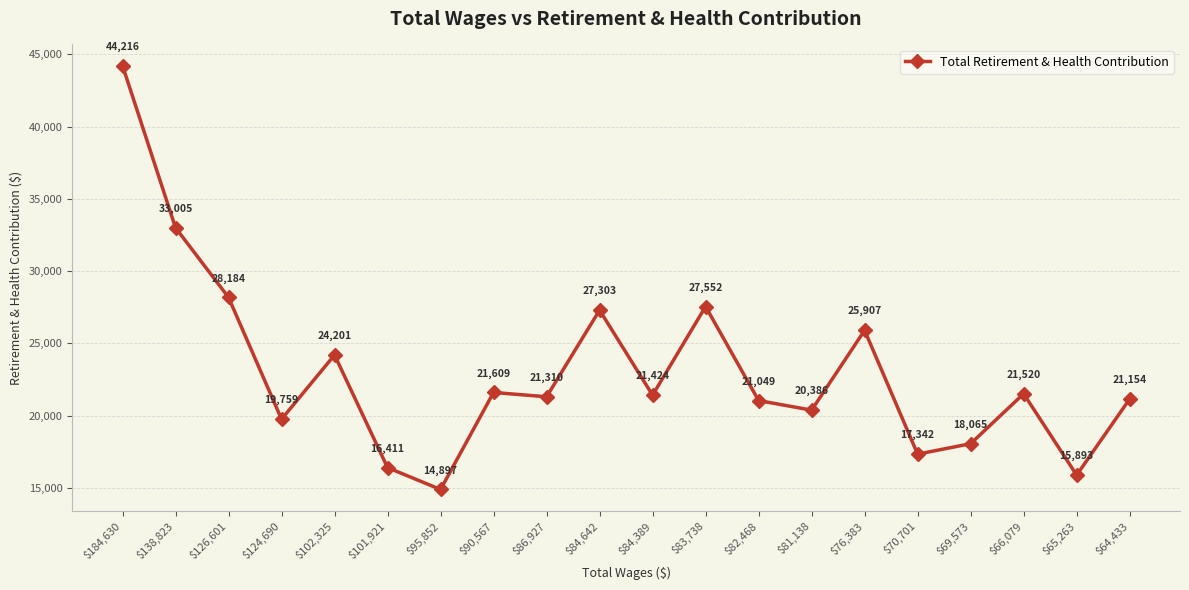

The chart shows a value of 21520 at $66,079. True or false?

True